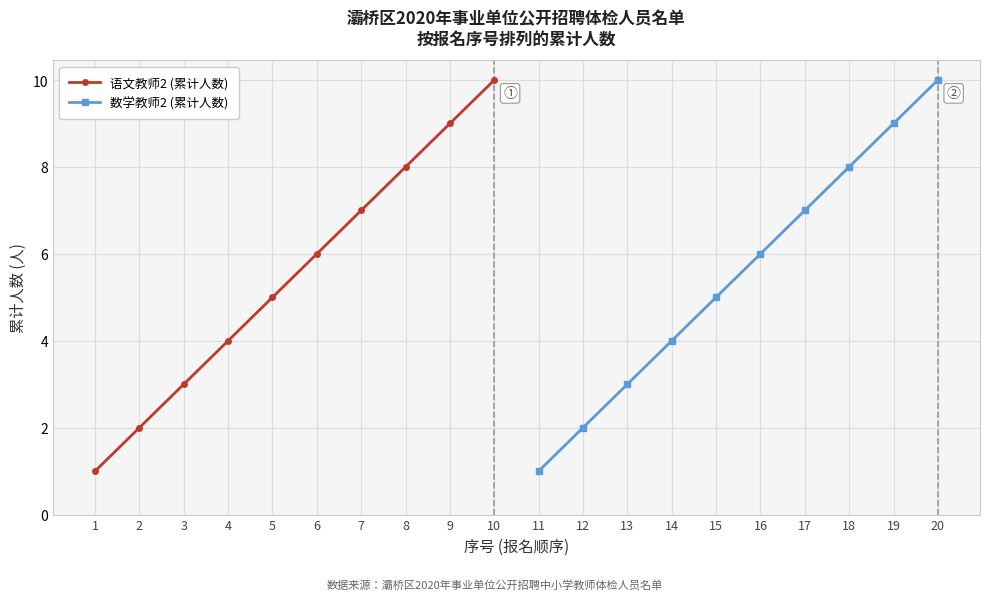

Which category has the highest value in the 数学教师2 (累计人数) series?

20